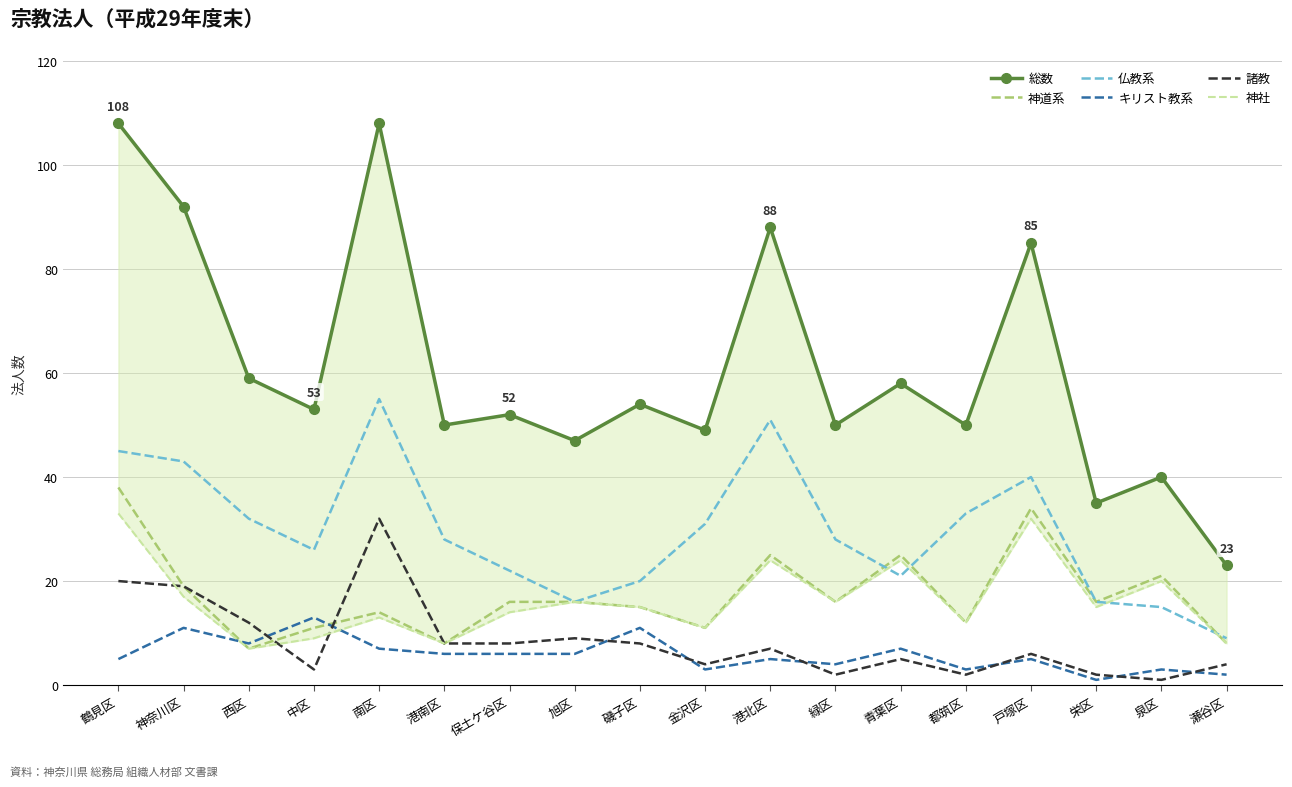

Between 瀬谷区 and 保土ケ谷区, which is larger?

保土ケ谷区